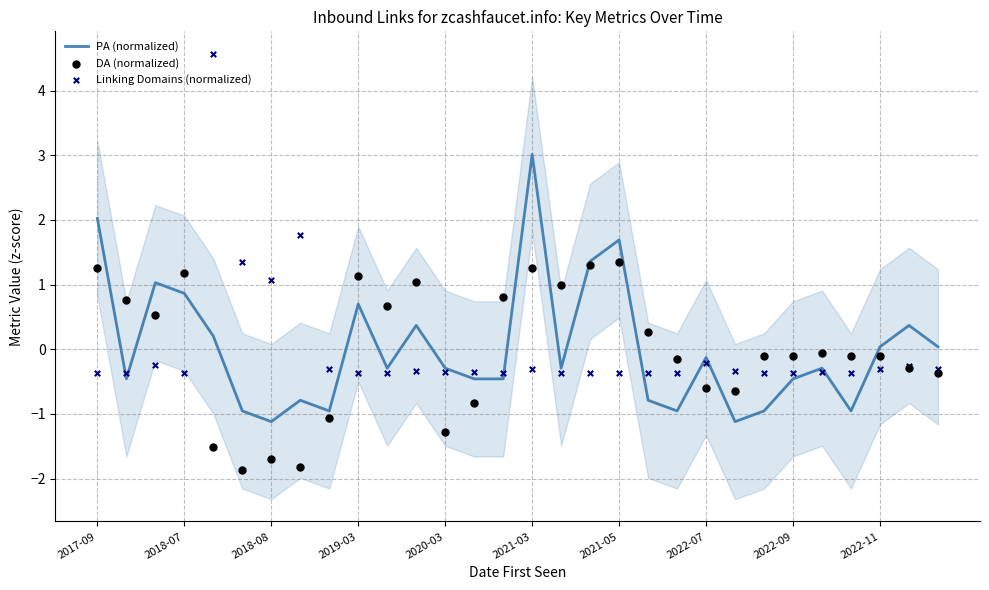

Which series has the largest total across all categories?

PA (normalized)